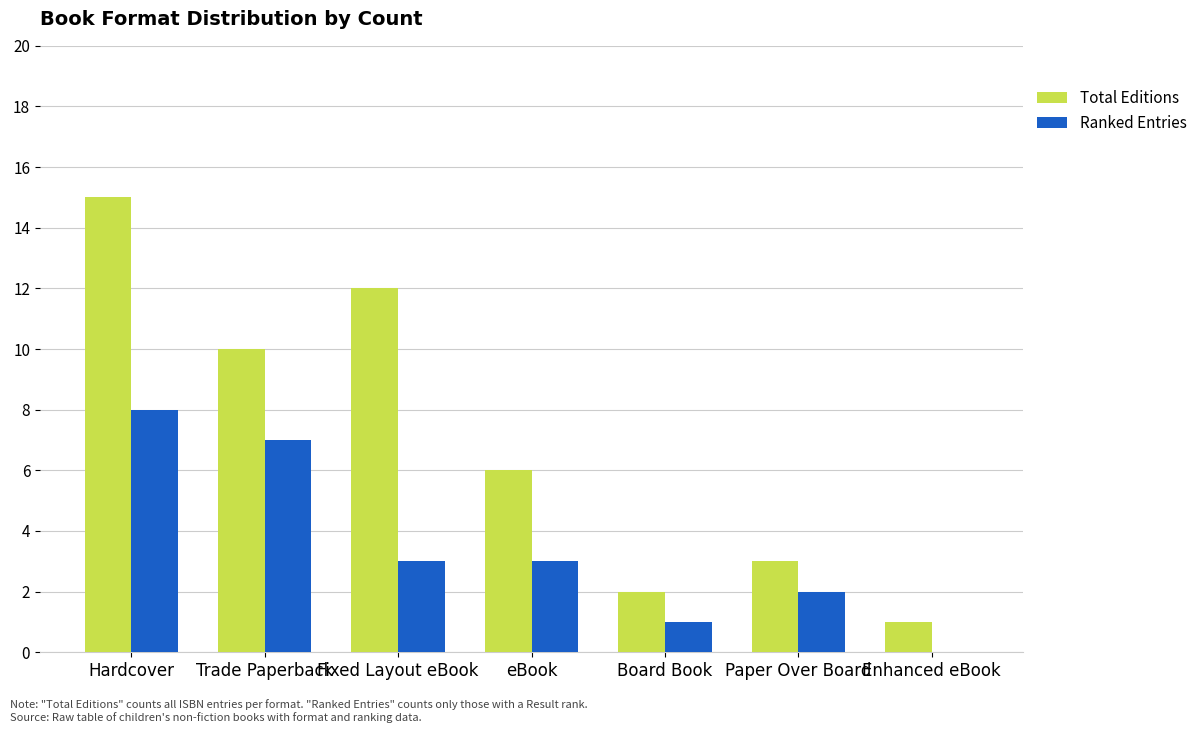

What is the sum of the Total Editions values at Enhanced eBook and eBook?

7